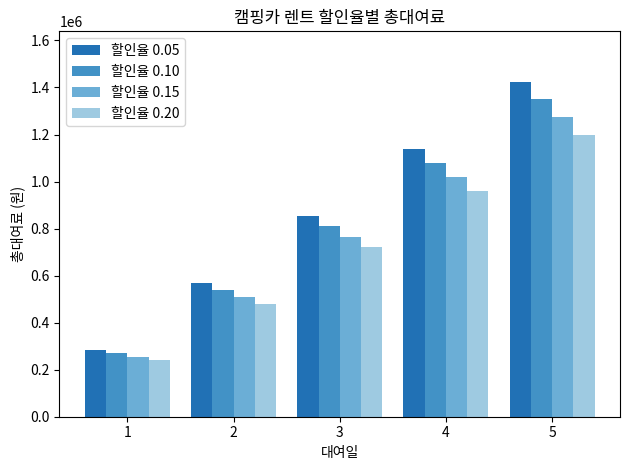

What is the greatest value displayed?

1425000